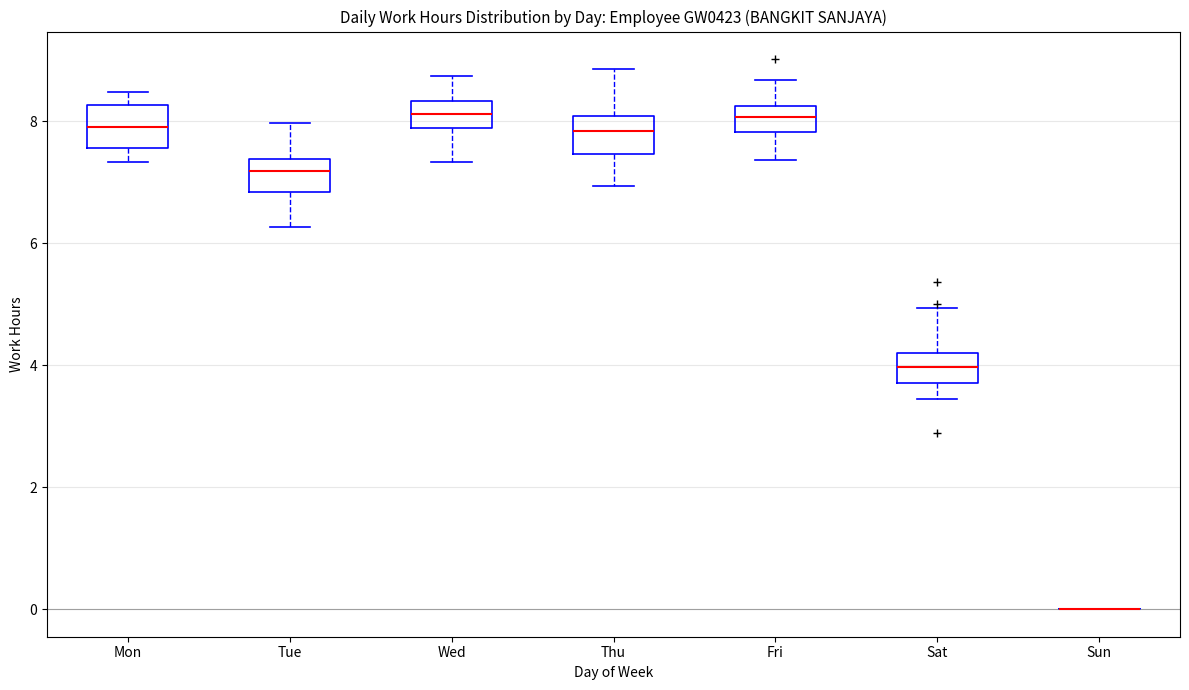

Where does the median line of the box for Thu sit on the y-axis? The values are not printed on the chart, so give them approximately, as read against the axis.

7.8